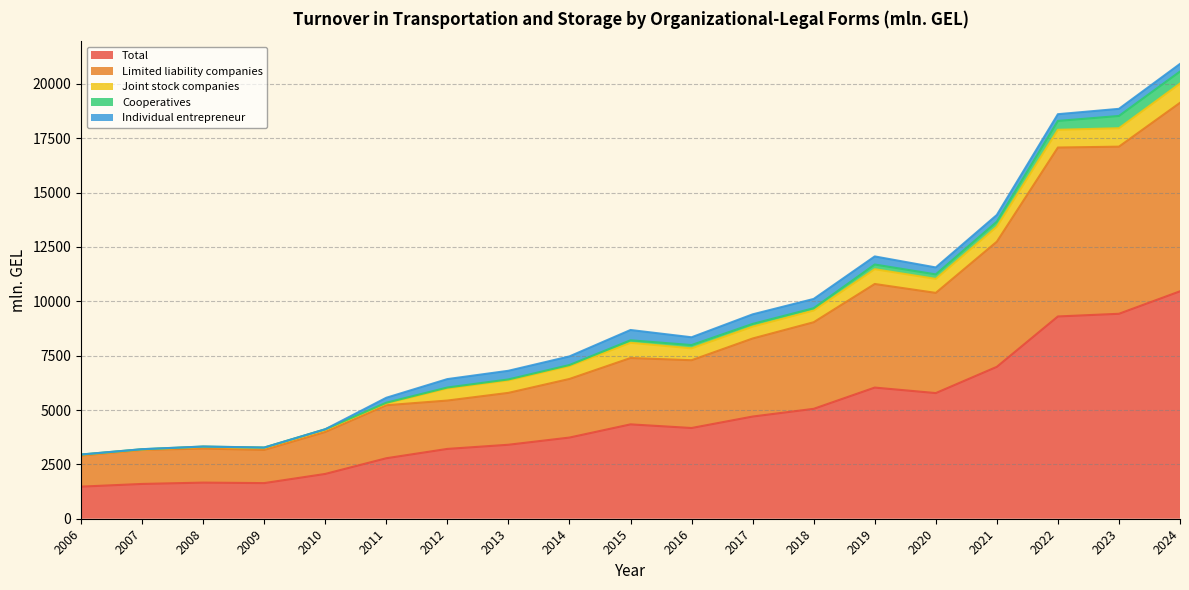

What is the sum of all Total values?

87812.3